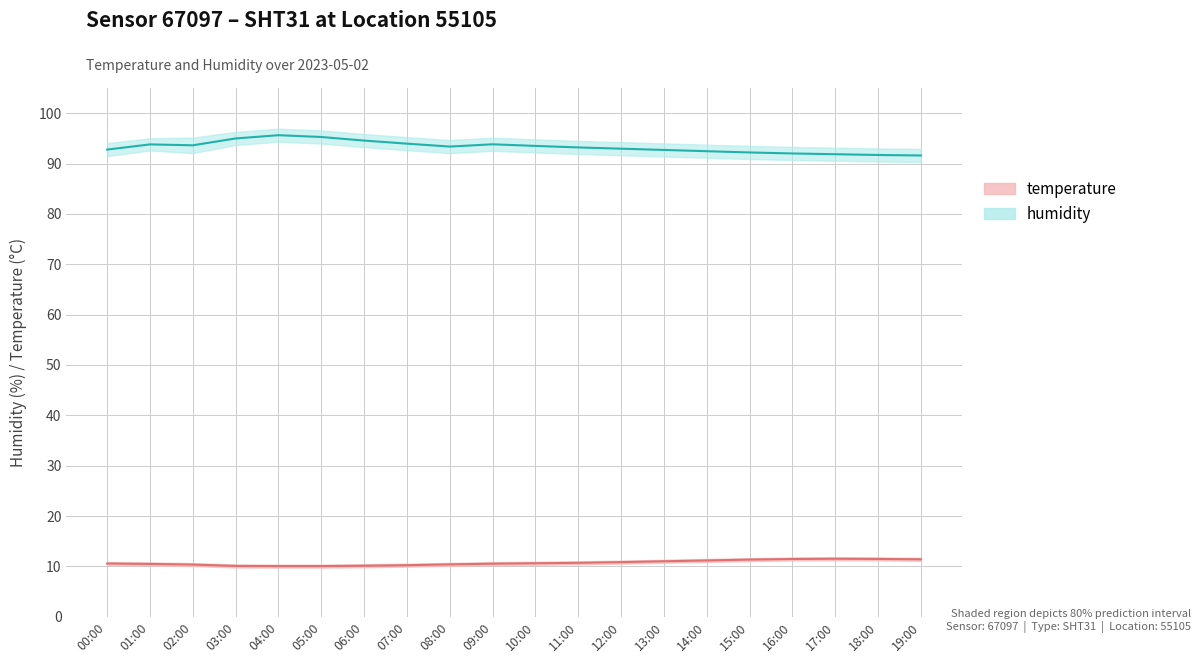

What are all the series names shown in the legend?

humidity, temperature